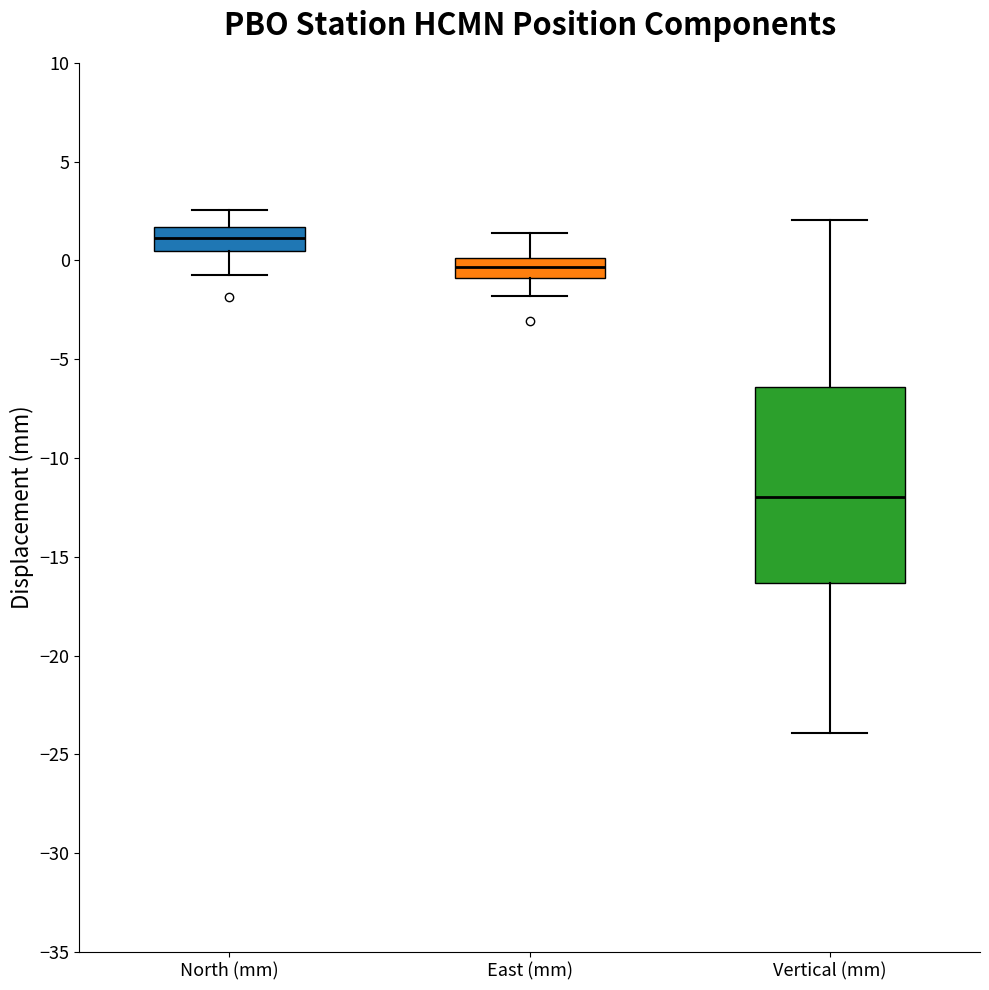

Which box has the highest median line?

North (mm)